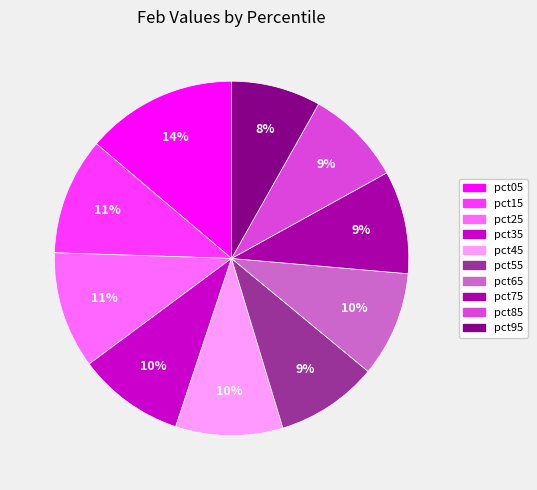

True or false: pct25 accounts for 11% of the total.

True